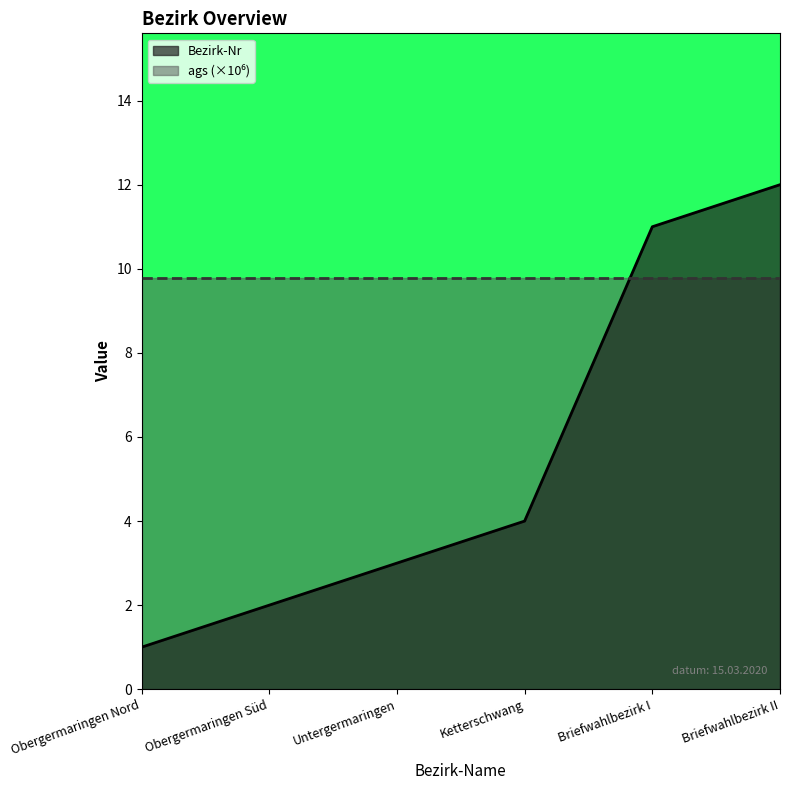

What is the minimum value shown in the chart?

1